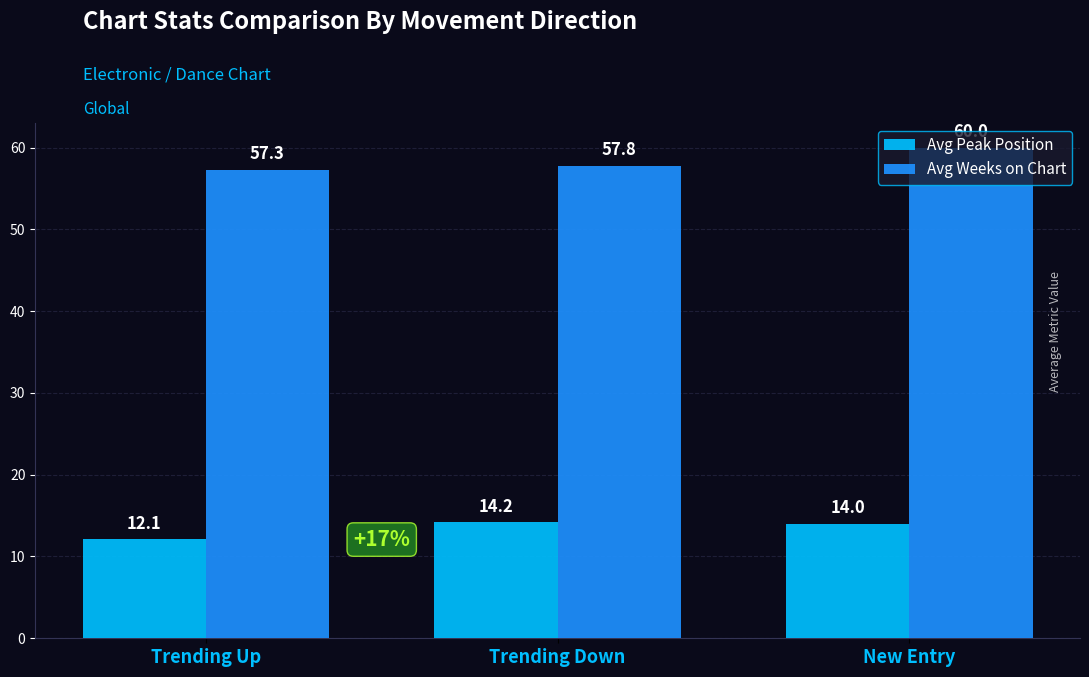

What is the minimum value for Avg Weeks on Chart?

57.3